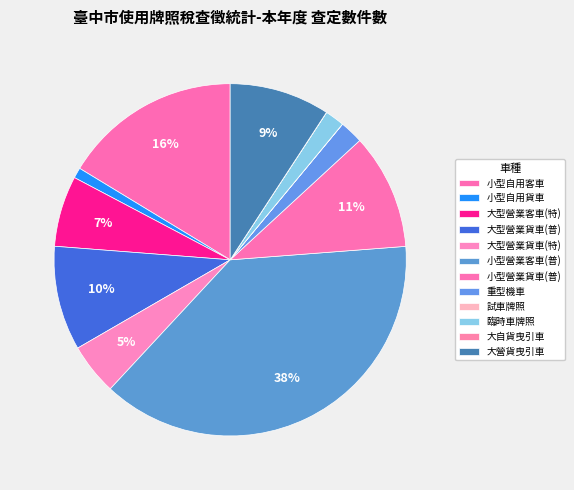

To the nearest percent, what portion does 大型營業客車(特) represent?

7%